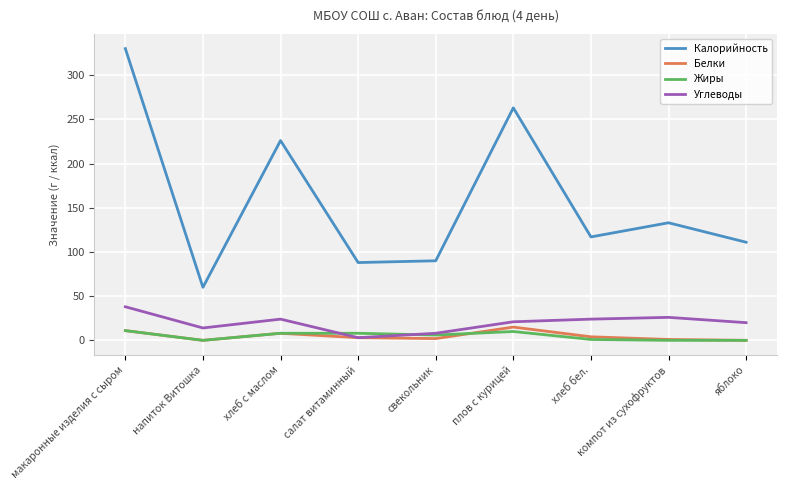

What is the maximum value for Белки?

15